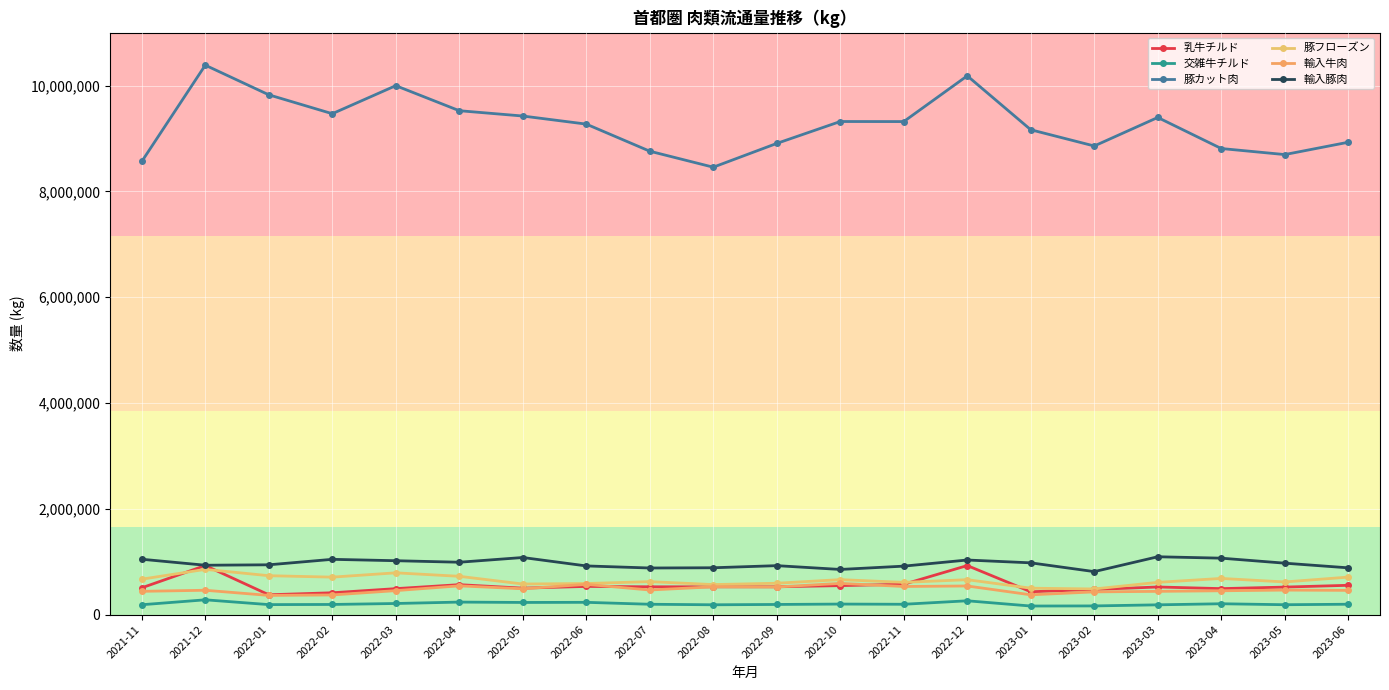

What is the average value of the 豚フローズン series?

647699